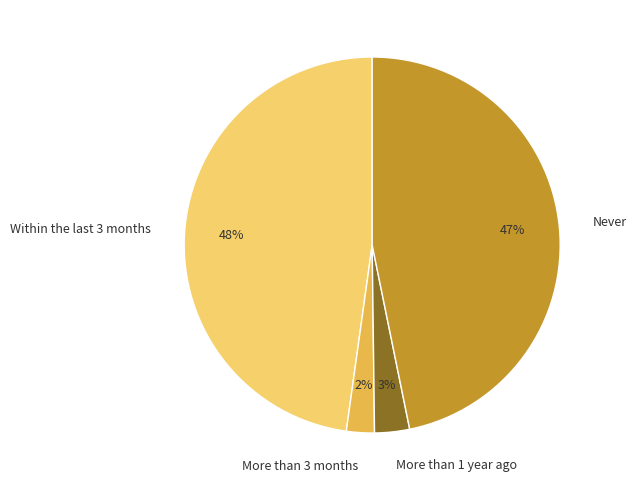

How many slices are in this pie chart?

4